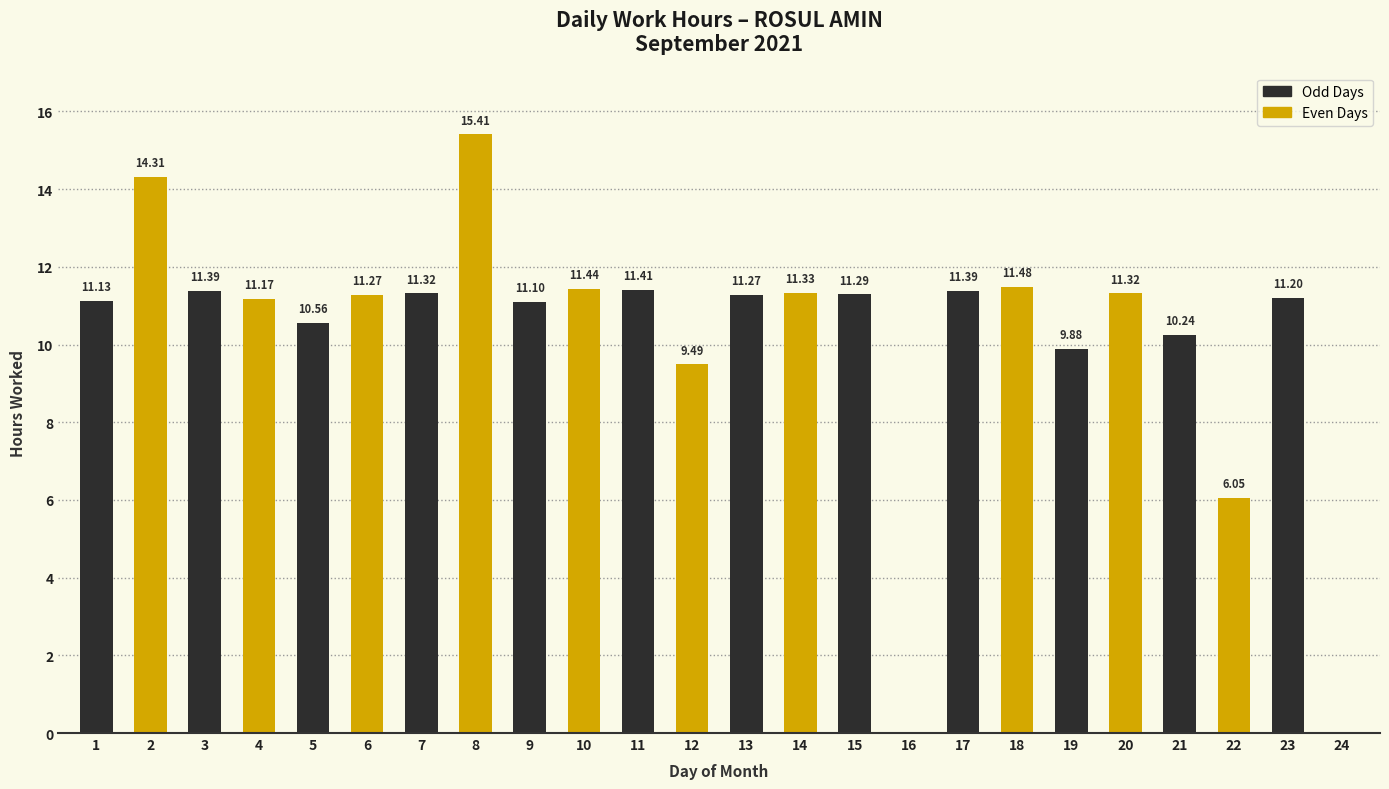

What is the total value across all series at 19?

21.2